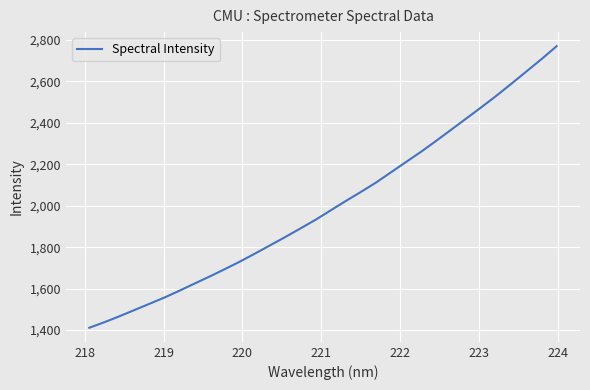

What is the sum of all values?

64088.3